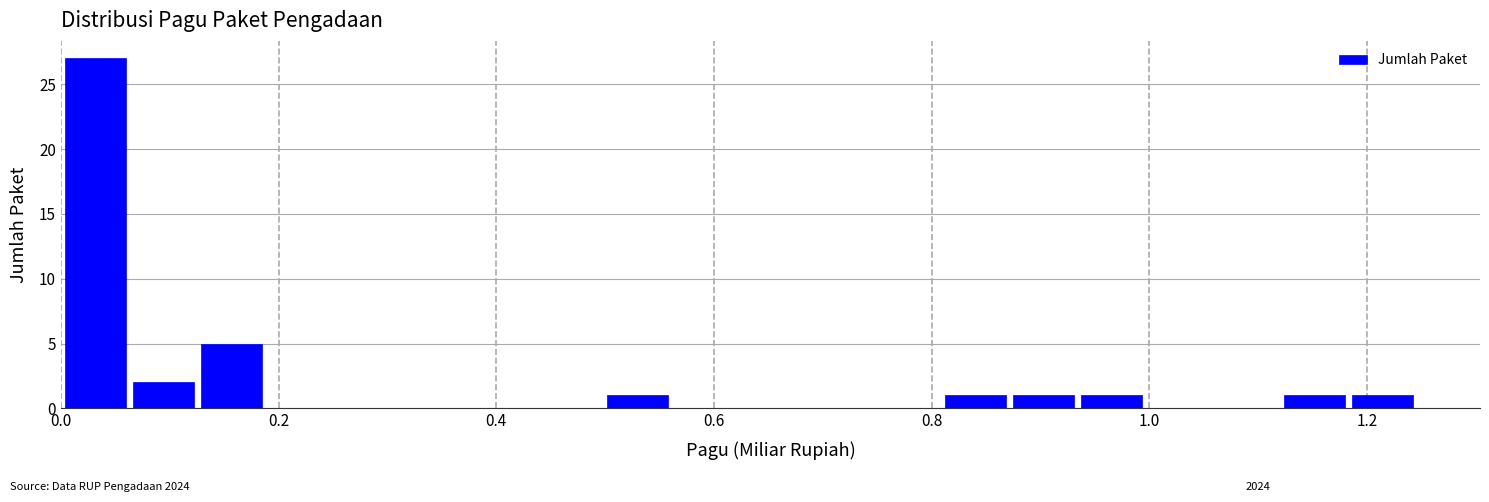

Around what value on the x-axis is the tallest bar? Give the approximate position of its centre, as read against the axis.

0.04